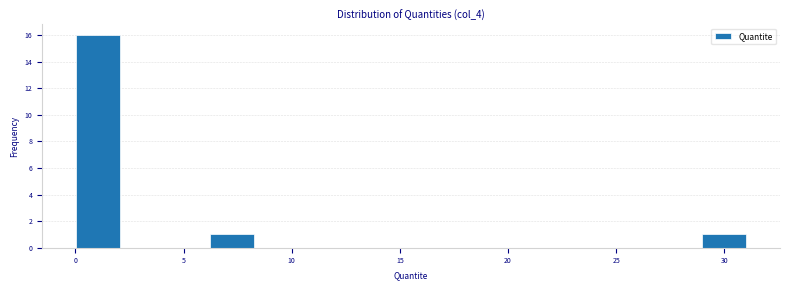

Which range on the x-axis has the tallest bar?

0.0 to 2.0